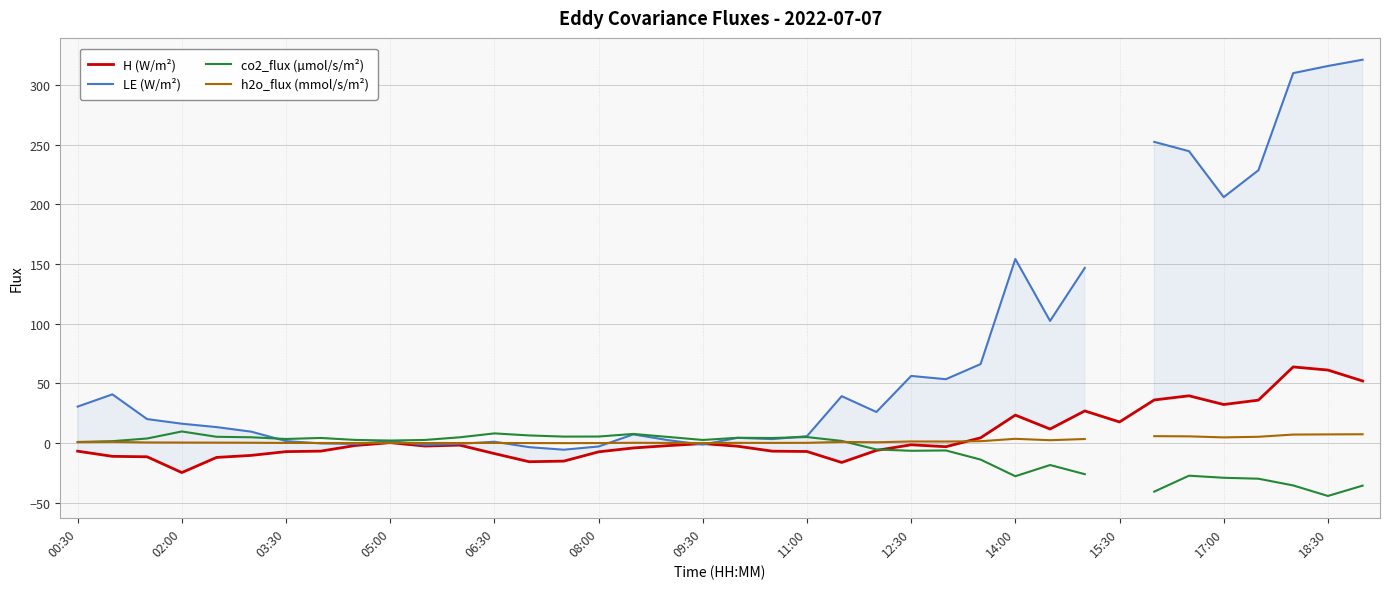

What are all the series names shown in the legend?

H (W/m²), LE (W/m²), co2_flux (µmol/s/m²), h2o_flux (mmol/s/m²)